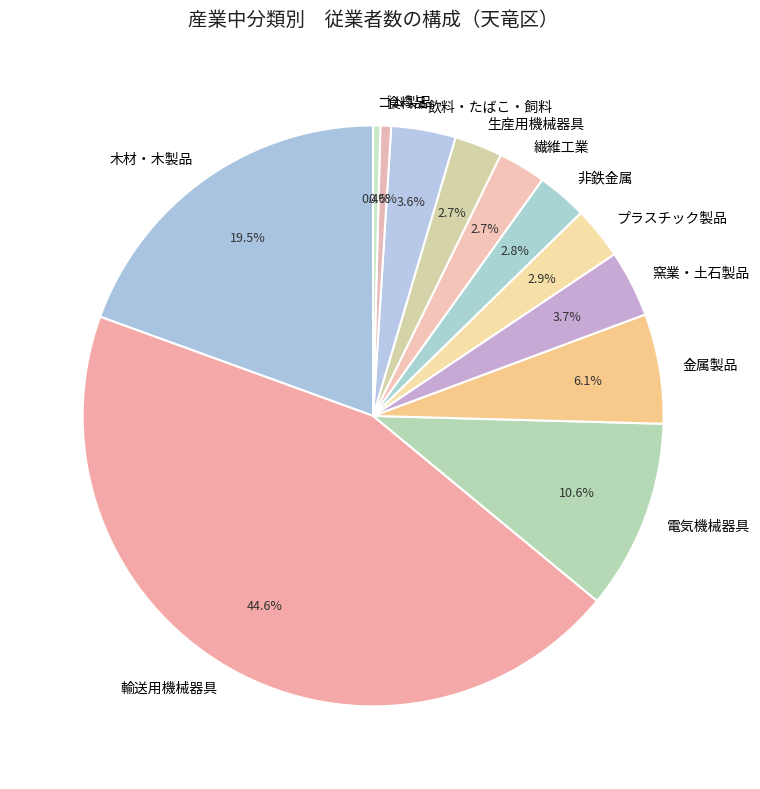

Does 食料品 represent more than half of the total?

No